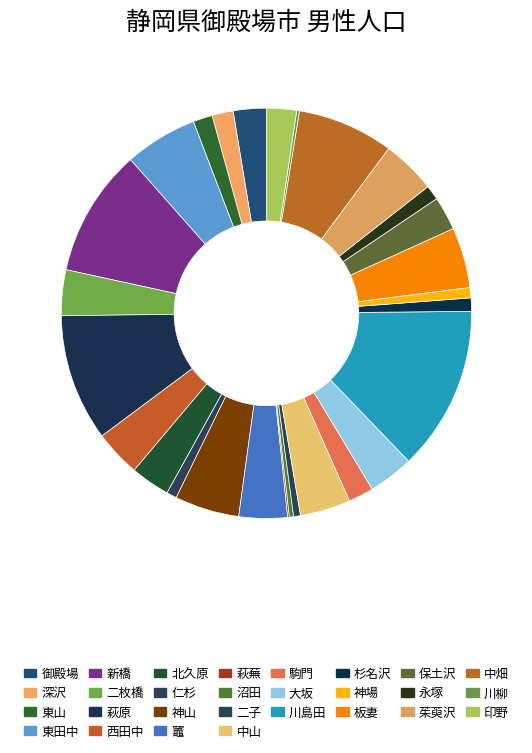

To the nearest percent, what is the combined percentage of 茱萸沢 and 萩原?

14%